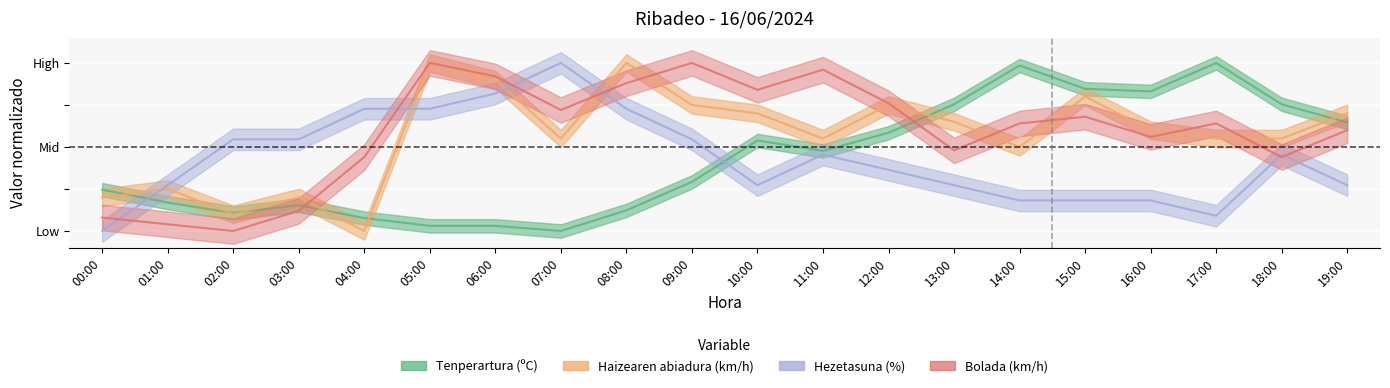

Does the chart display data point markers on the line(s)?

No